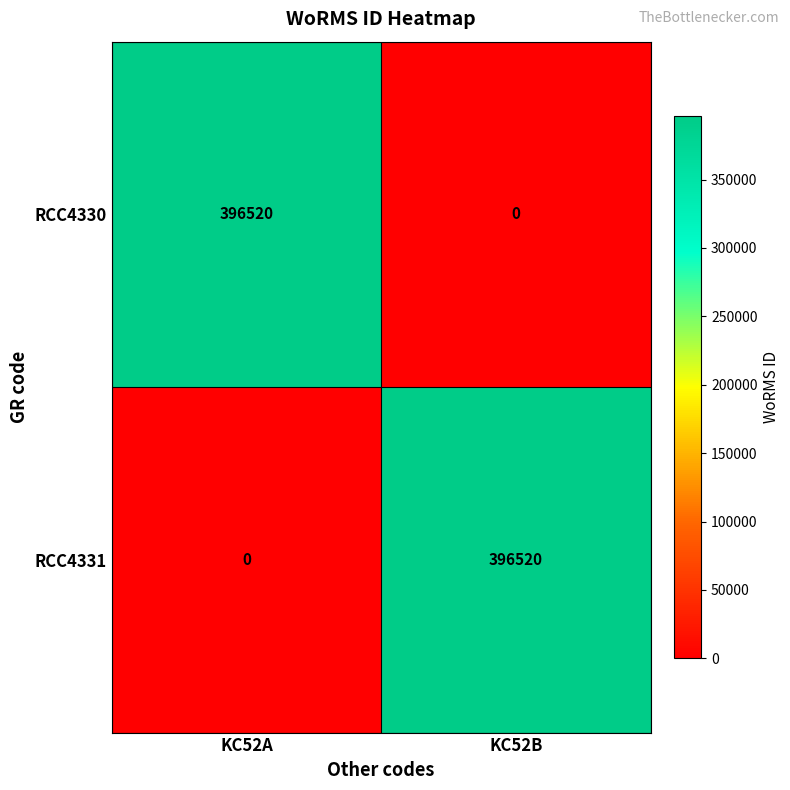

At KC52A, list the series in order from largest to smallest.

RCC4330, RCC4331